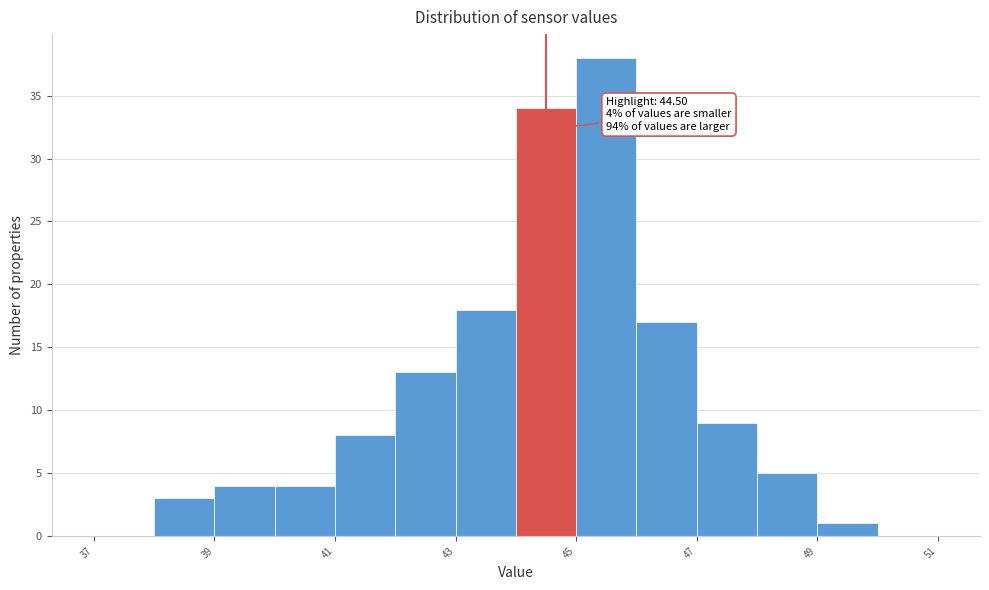

Which range on the x-axis has the tallest bar?

45 to 46